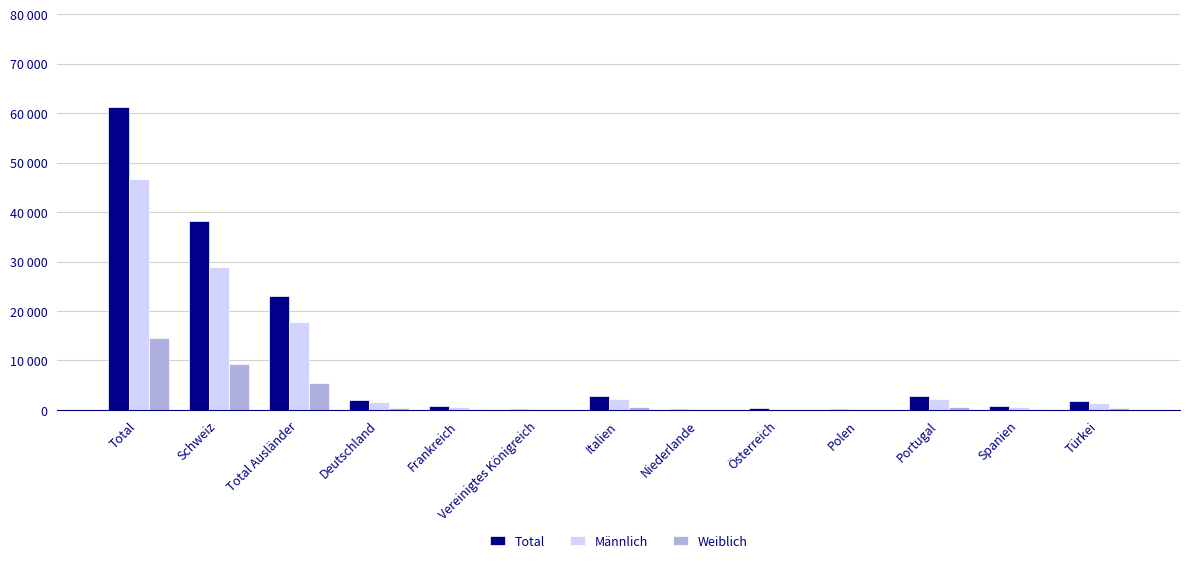

What are all the series names shown in the legend?

Total, Männlich, Weiblich